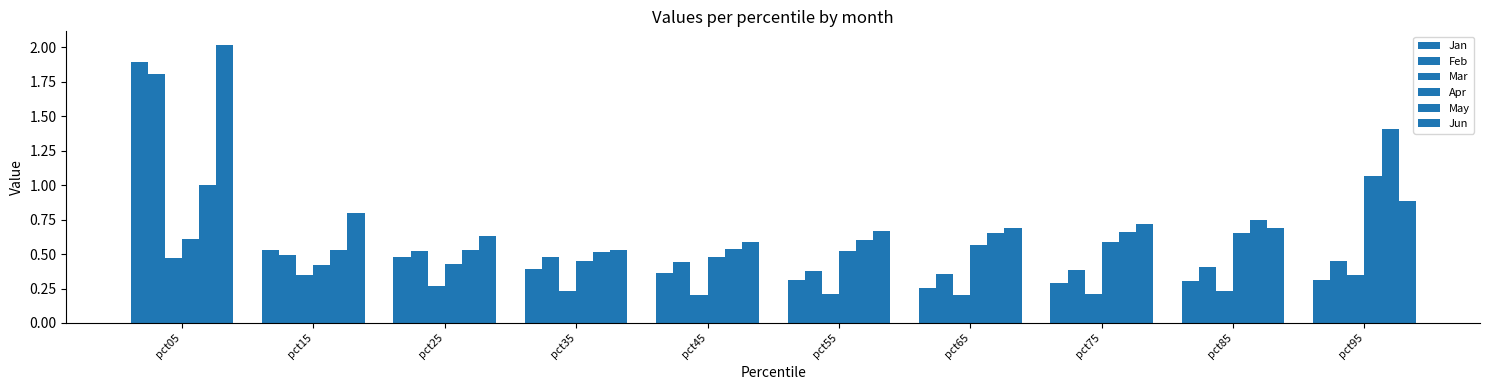

Between pct35 and pct95, which is larger?

pct35